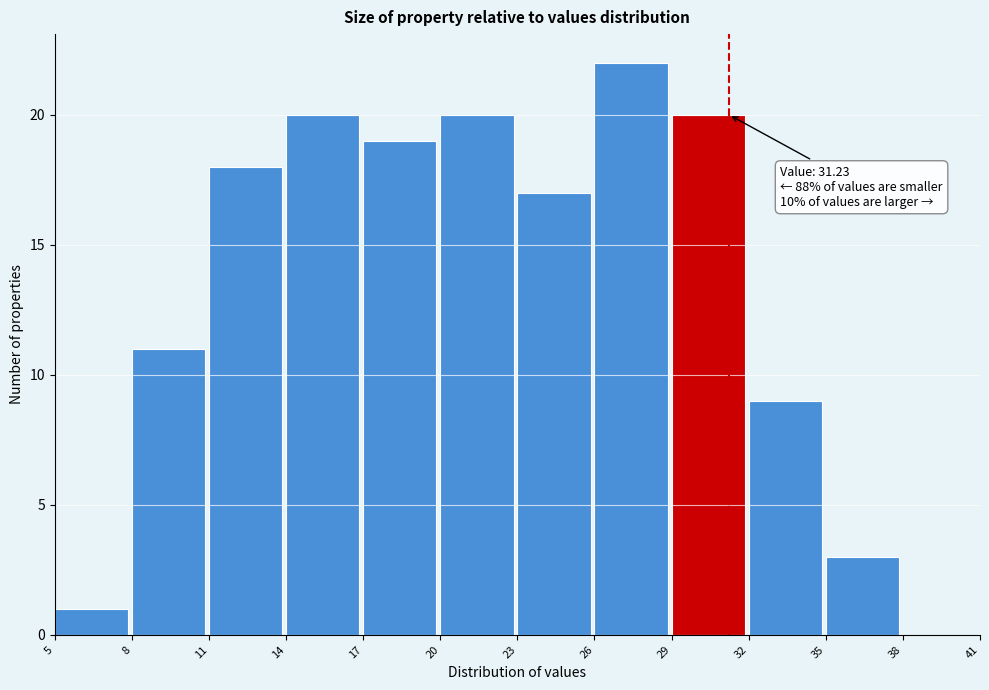

Over which range of the x-axis is the bar tallest?

26 to 29